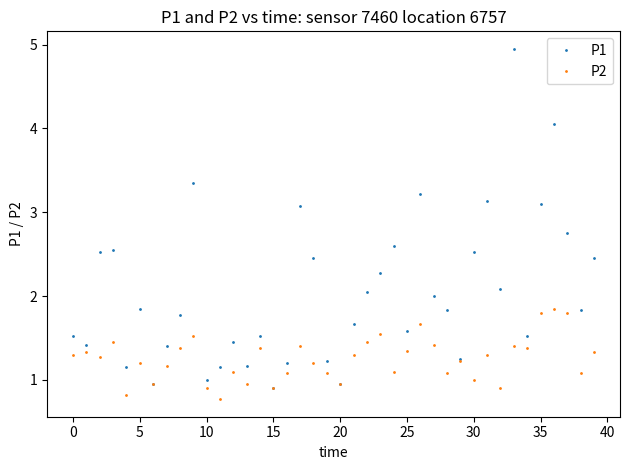

List the series in order of their peak value, lowest first.

P2, P1